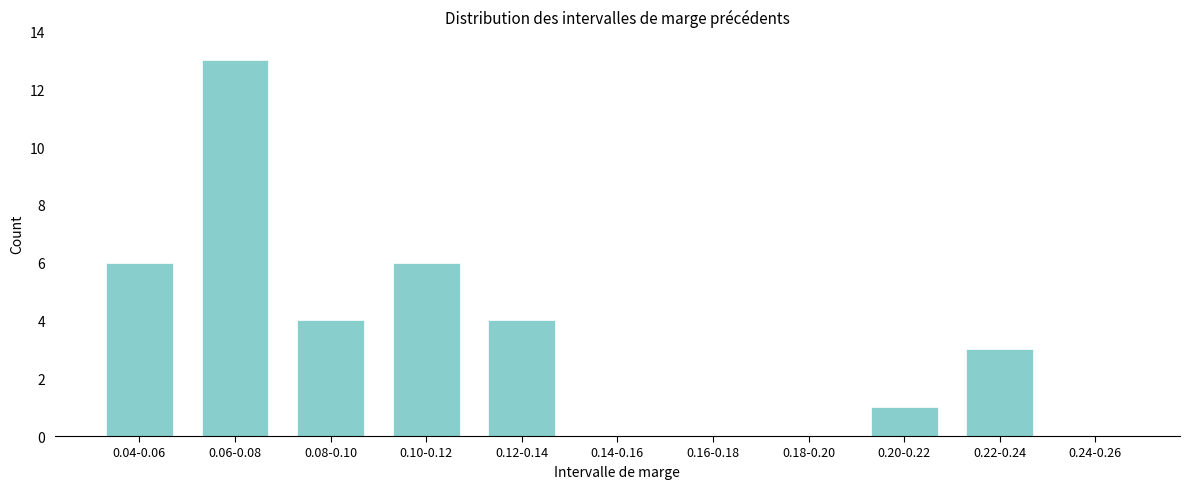

Reading left to right, list all the values displayed in this chart.

0.04-0.06=6	0.06-0.08=13	0.08-0.10=4	0.10-0.12=6	0.12-0.14=4	0.14-0.16=0	0.16-0.18=0	0.18-0.20=0	0.20-0.22=1	0.22-0.24=3	0.24-0.26=0